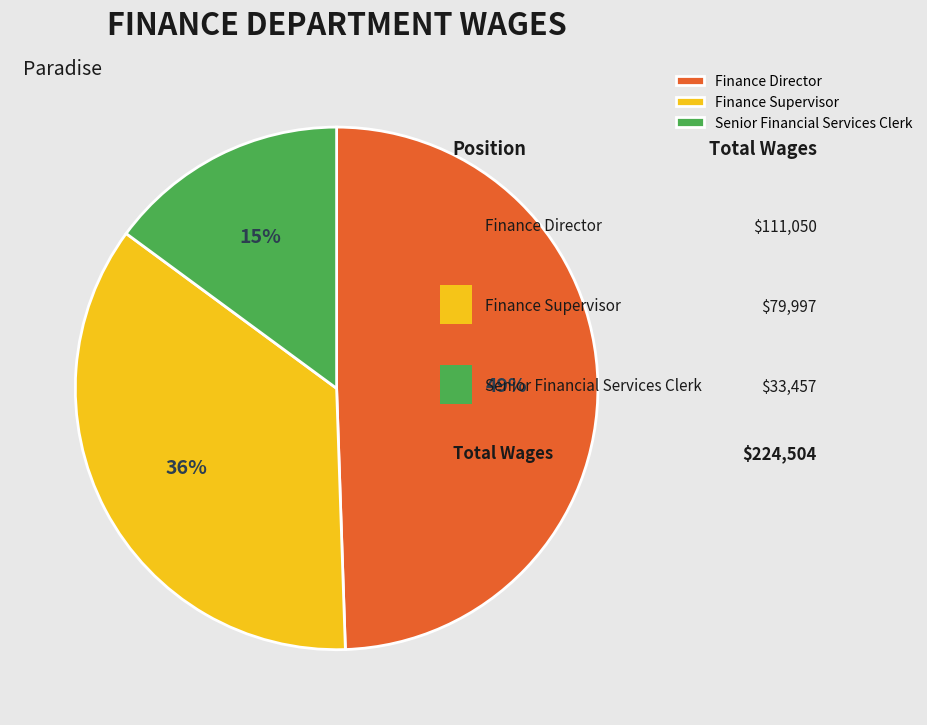

Is the sum of Senior Financial Services Clerk and Finance Director greater than half?

Yes